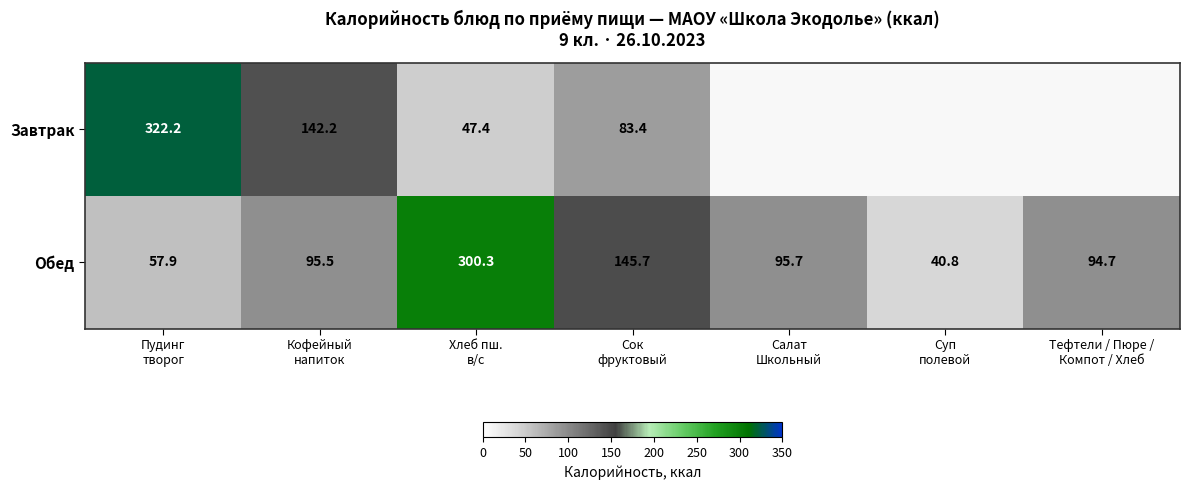

What is the difference between the highest and lowest values at Кофейный
напиток?

46.7